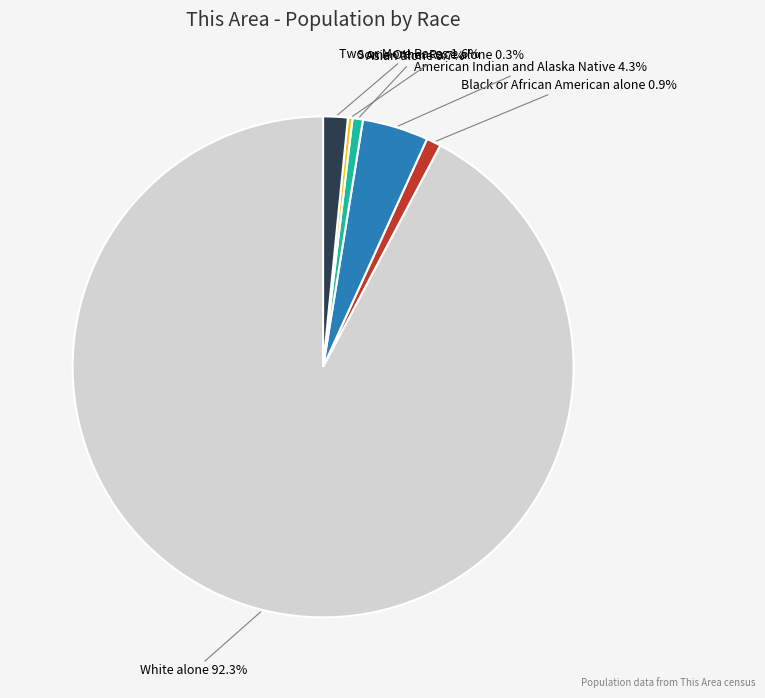

Approximately how many times larger is the value at Asian alone compared to Black or African American alone?

0.7